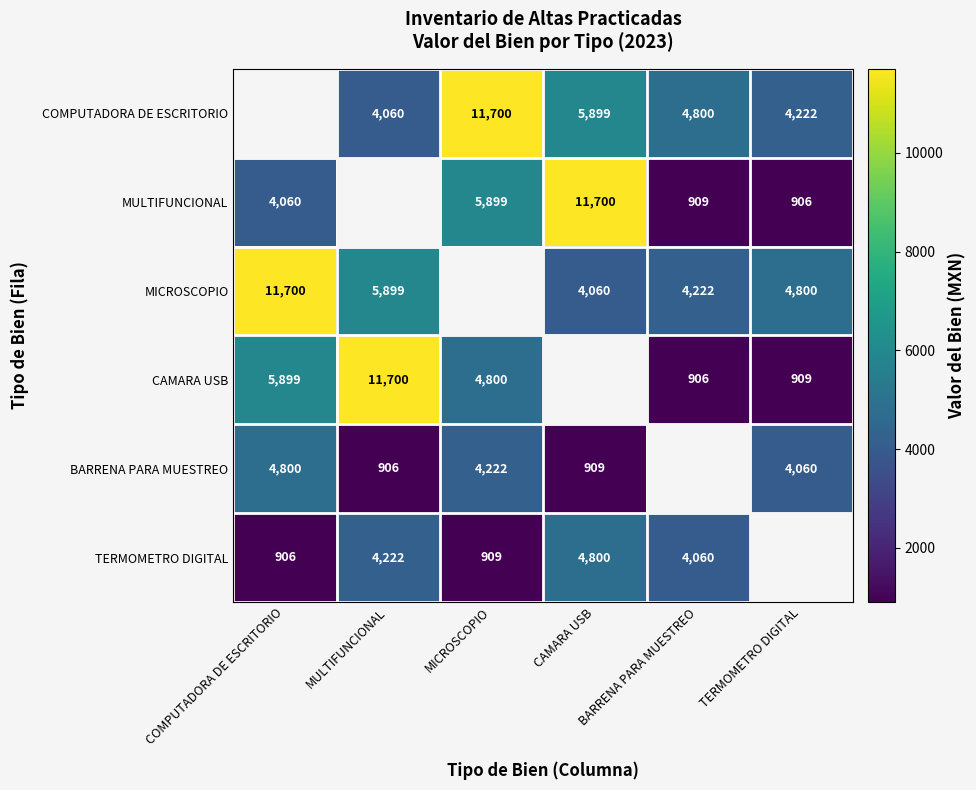

What is the difference between the TERMOMETRO DIGITAL values at CAMARA USB and MICROSCOPIO?

3891.0